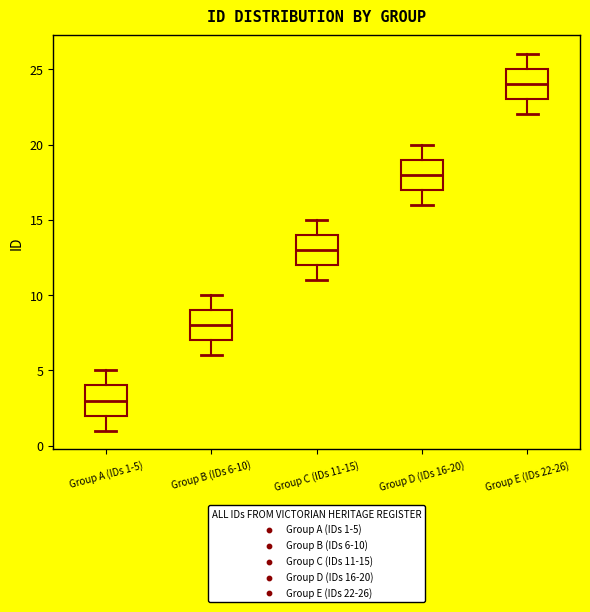

Where does the upper whisker of the box for Group D (IDs 16-20) end on the y-axis? The values are not printed on the chart, so give them approximately, as read against the axis.

20